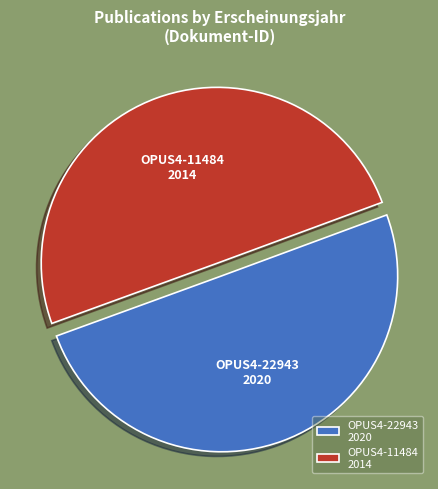

Is it true that OPUS4-11484 is 43% of the pie?

False